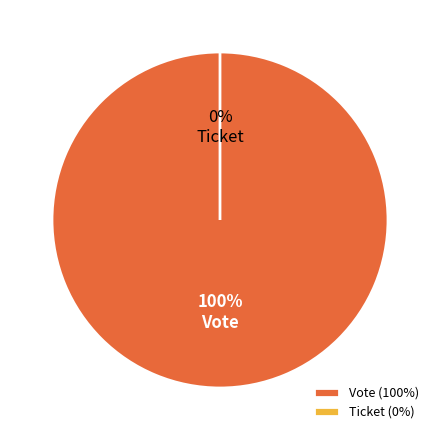

Does Vote account for over 50% of the chart?

Yes